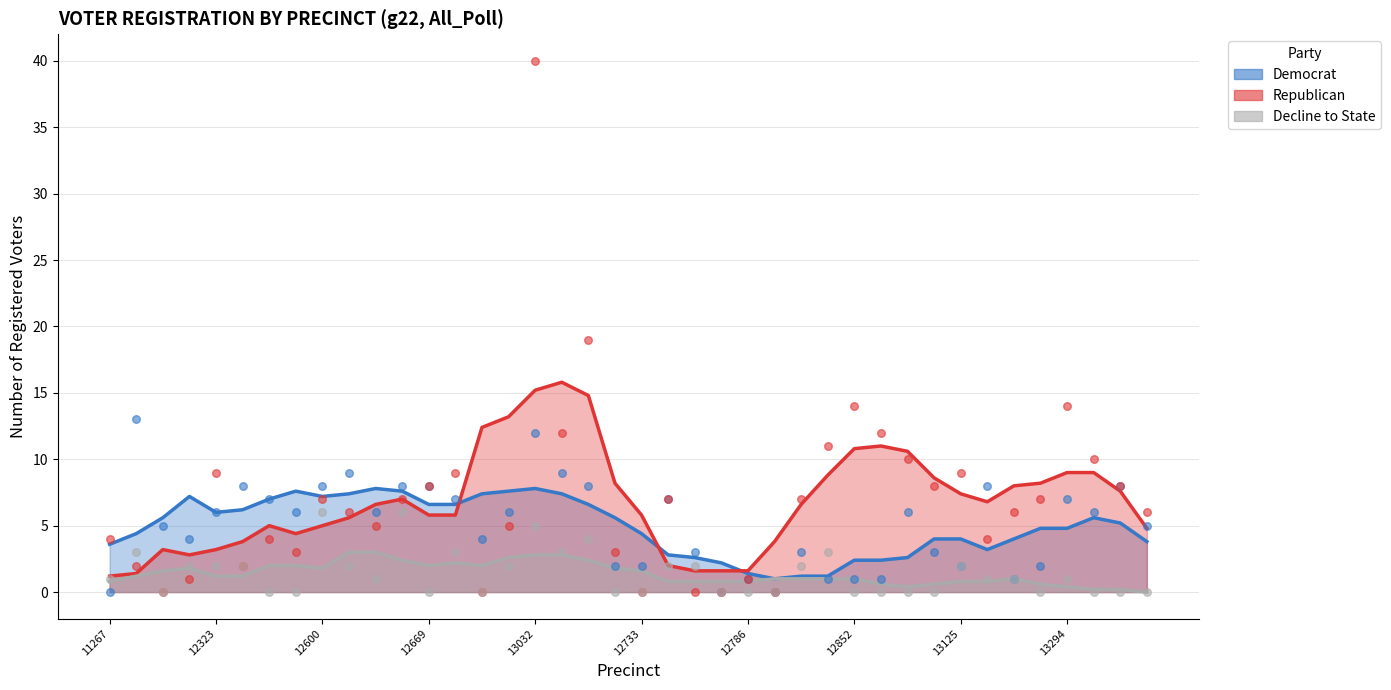

Which series reaches the maximum Y coordinate?

rep